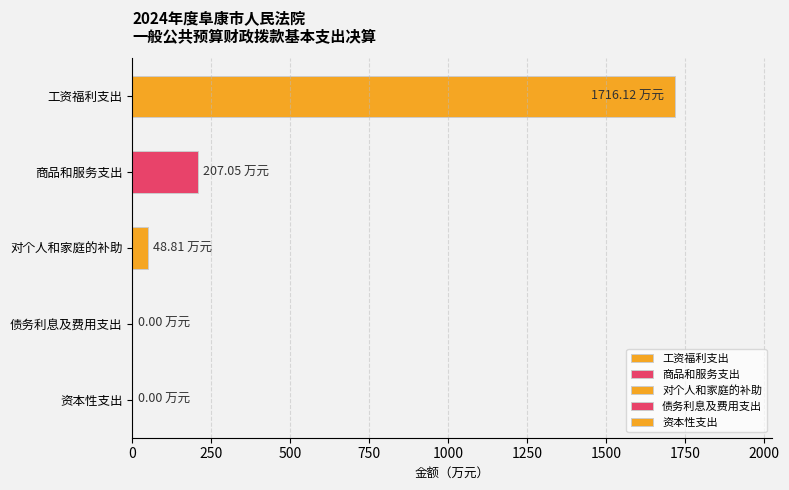

Are the bars horizontal?

Yes